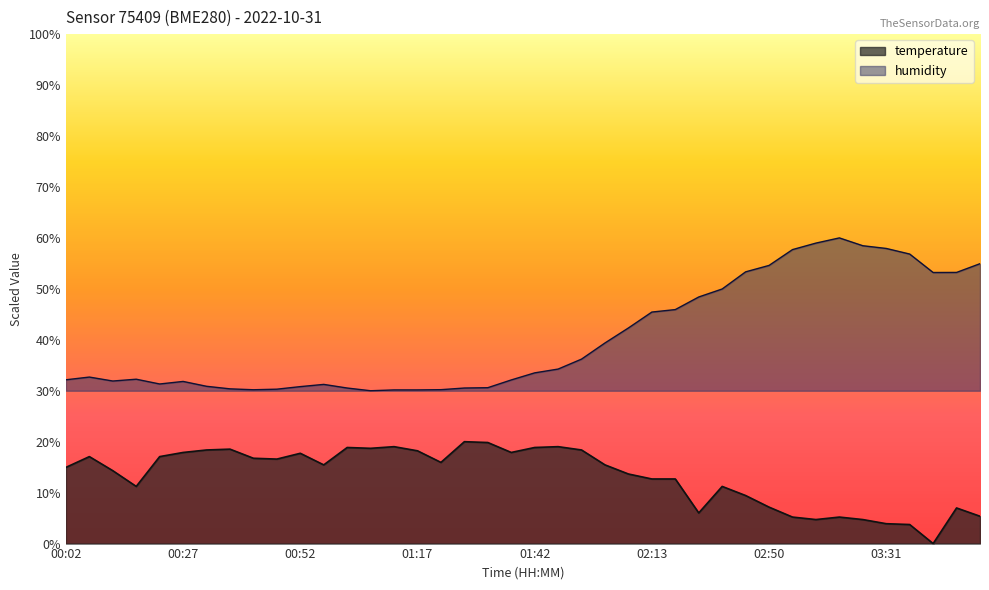

What position from the right is 01:42?

20